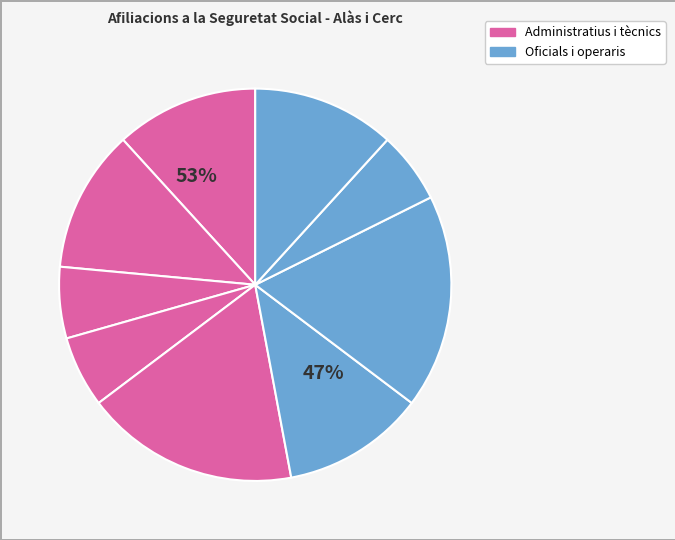

Count the number of slices in the pie.

9